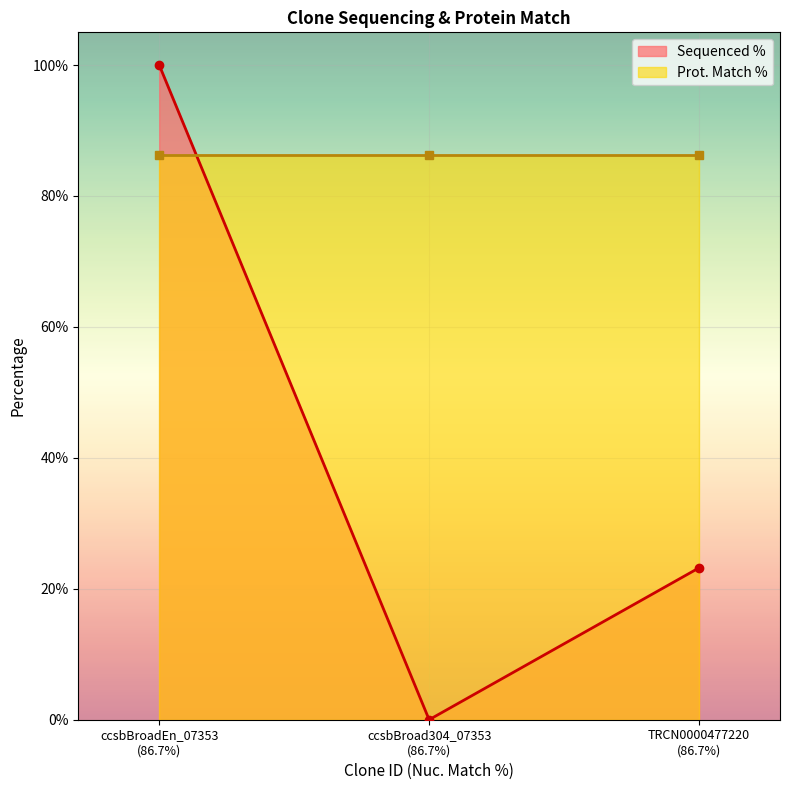

What is the value of the Sequenced % point at the 1st from the left?

100.0